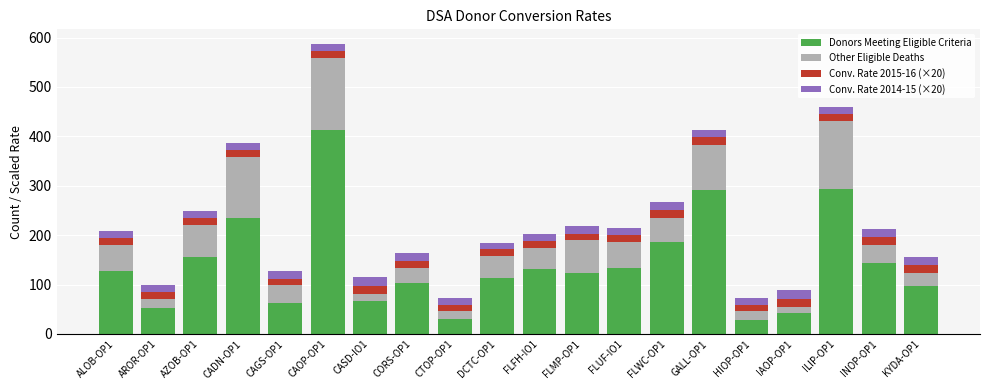

Where is Donors Meeting Eligible Criteria nearest to the value 220?

CADN-OP1